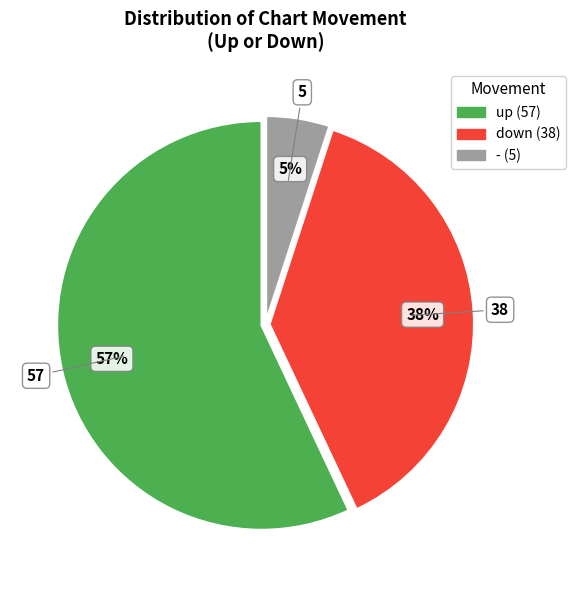

Is it true that - is 5% of the pie?

True